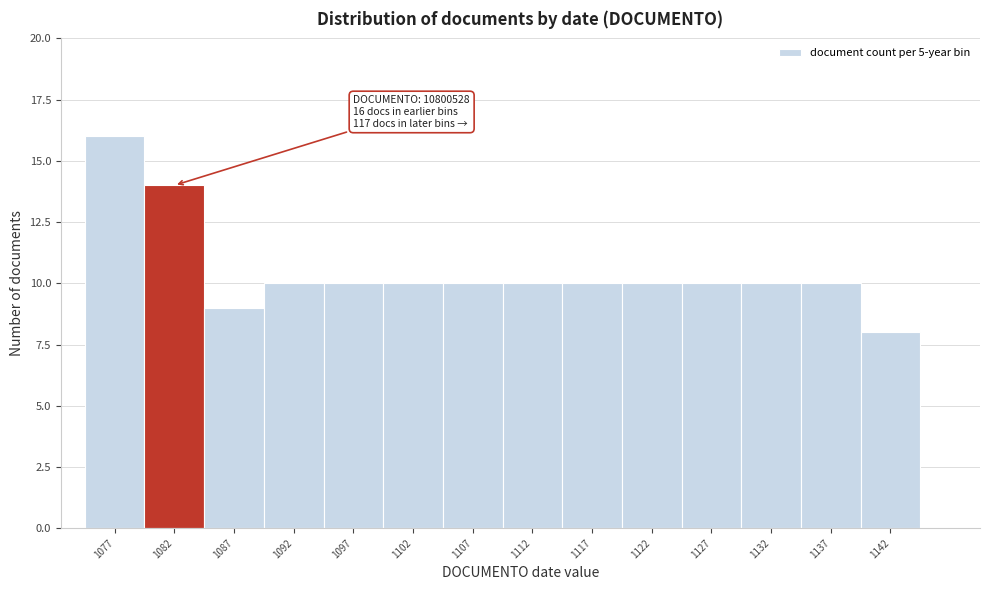

Over which range of the x-axis is the bar tallest?

1075 to 1080